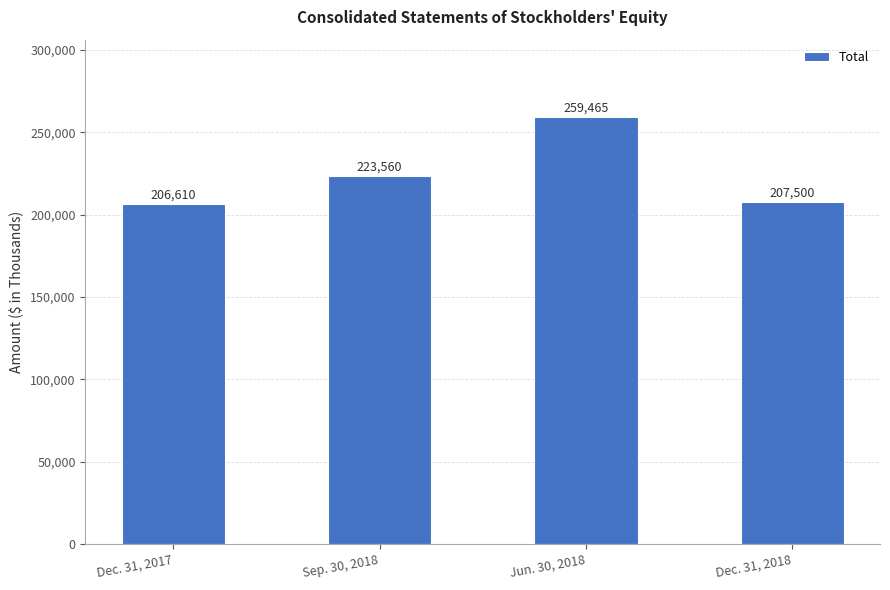

How many categories are shown in the chart?

4